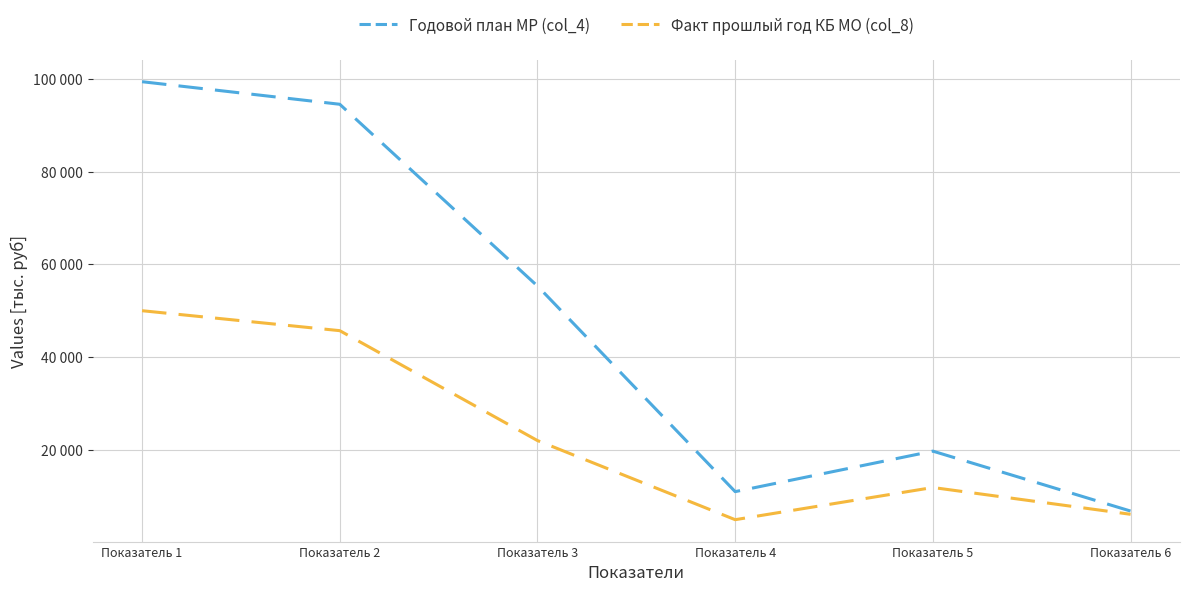

At which category is the sum across all series the highest?

Показатель 1